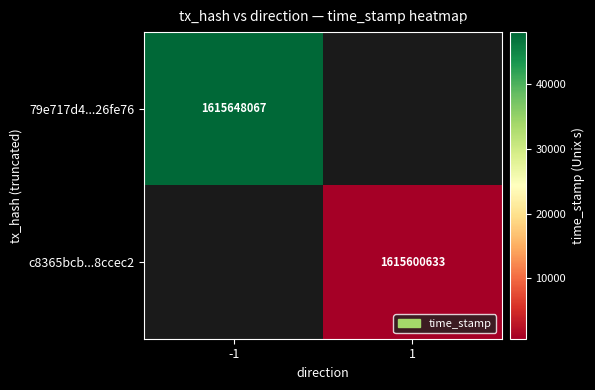

What is the maximum value shown in the chart?

1615648067.0